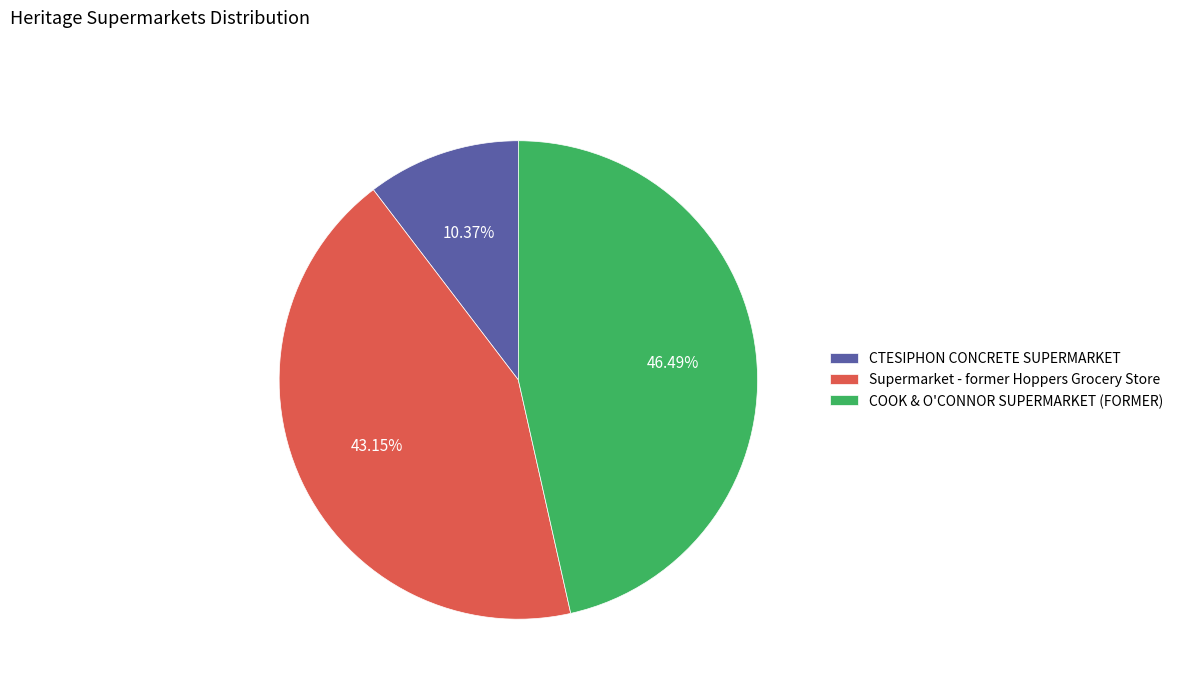

To the nearest percent, what percentage of the pie is Supermarket - former Hoppers Grocery Store?

43%